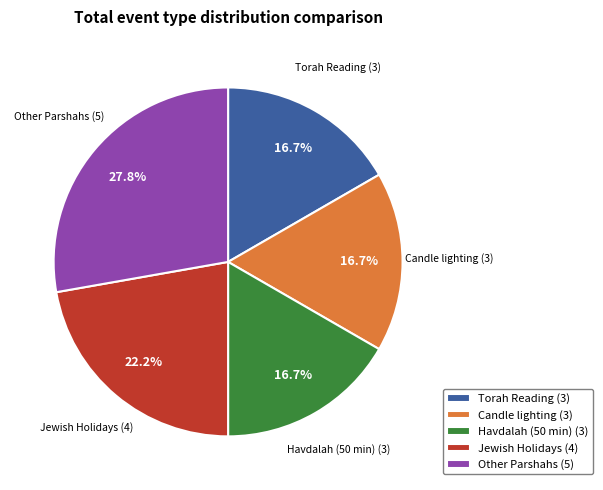

How much of the chart is everything except Candle lighting (3)?

83.3%